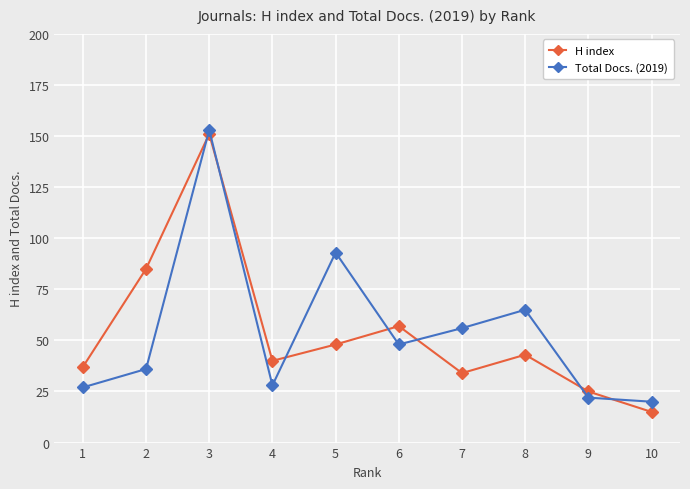

At which category does Total Docs. (2019) reach its first local valley?

4